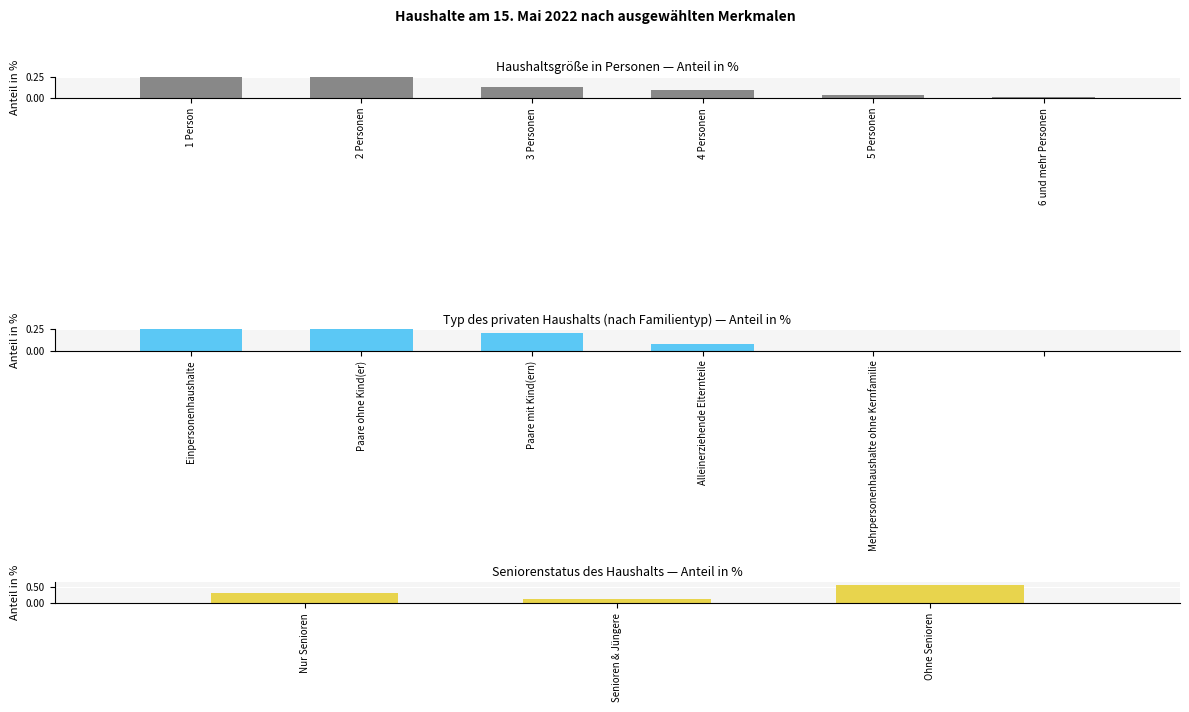

The Typ des privaten Haushalts (Familientyp) series shows 22.4 at 6 und mehr Personen. True or false?

False